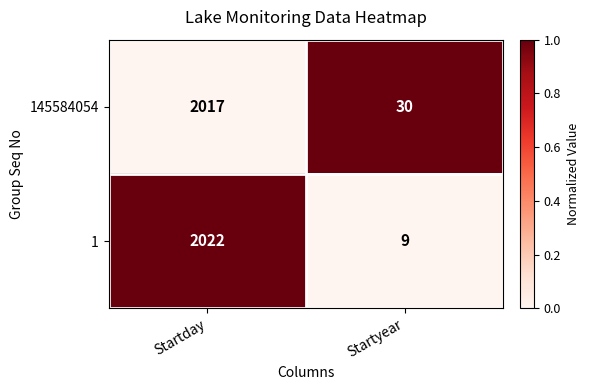

At which category is the sum across all series the highest?

Startday